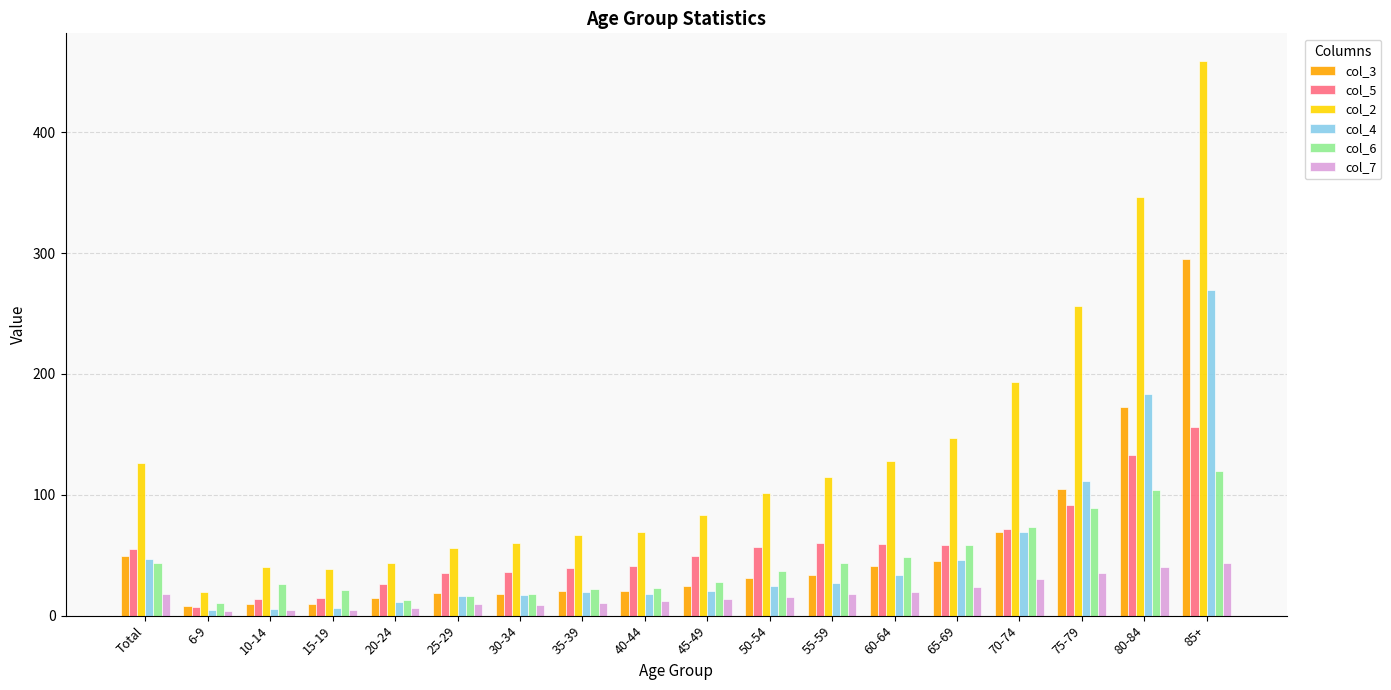

What is the difference between the maximum and minimum values in the col_7 series?

39.6